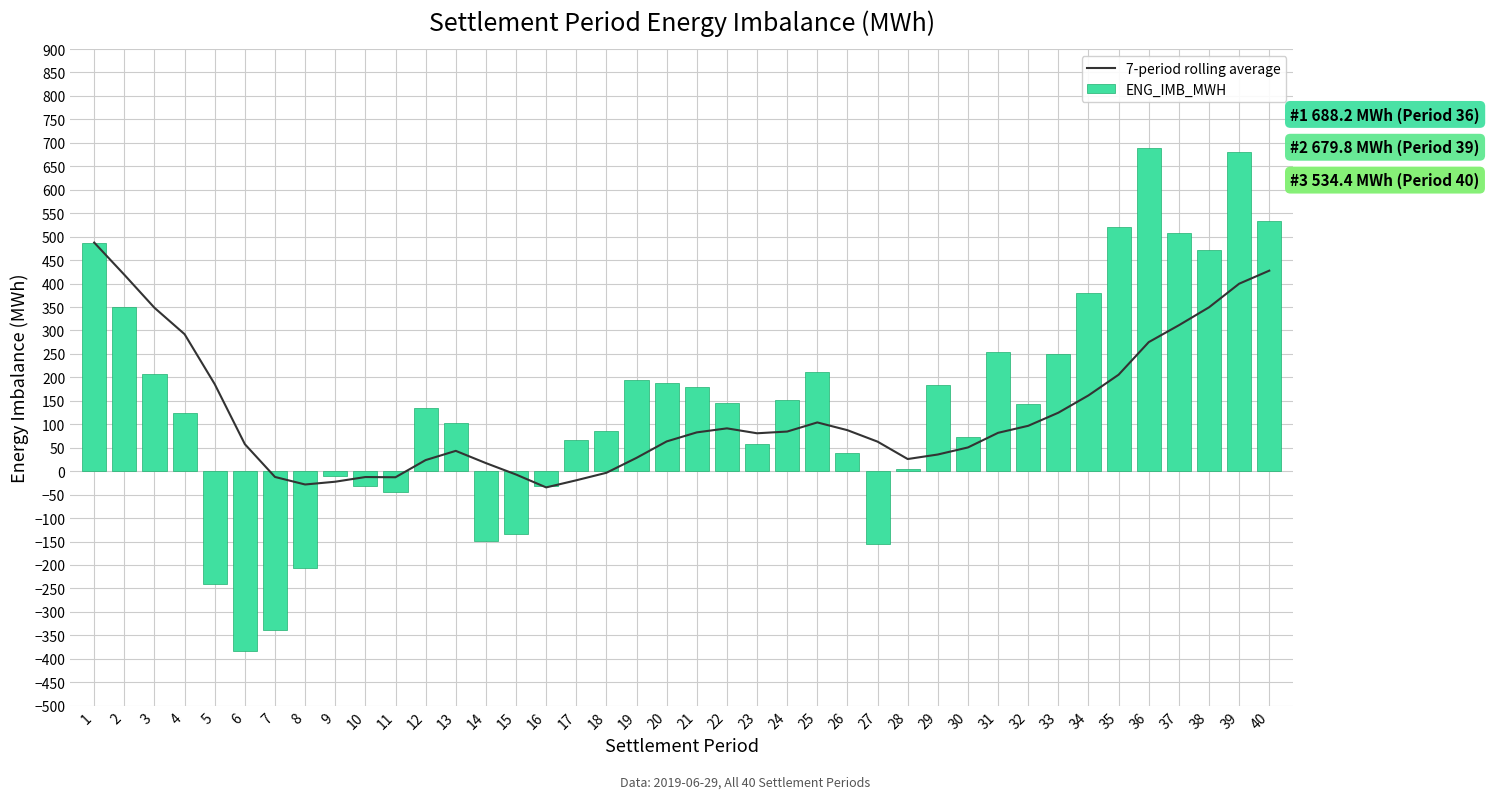

What is the total value across all series at 40?

961.8